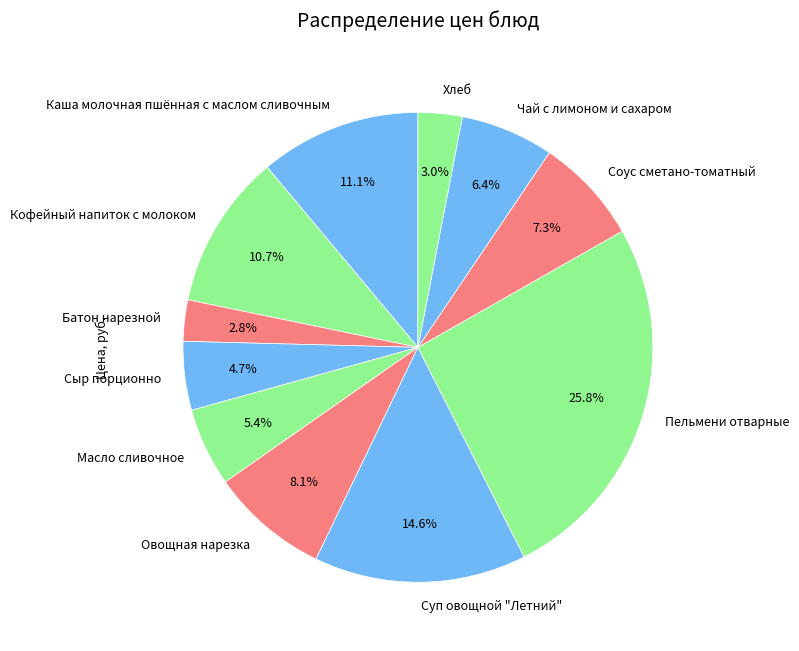

To the nearest percent, what is the difference between the largest and smallest slice percentages?

23%